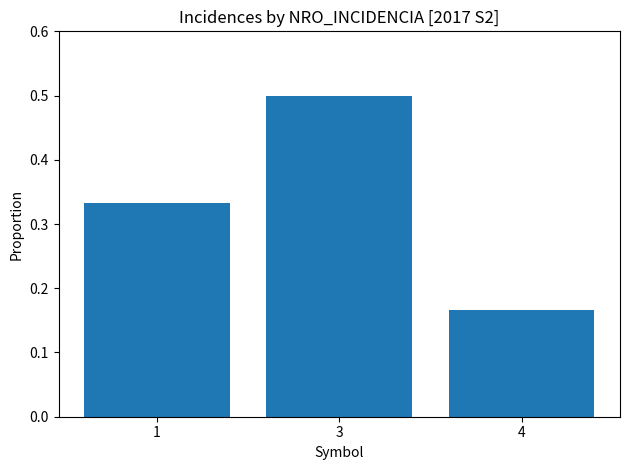

What is the value of the 2nd bar from the left?

0.5